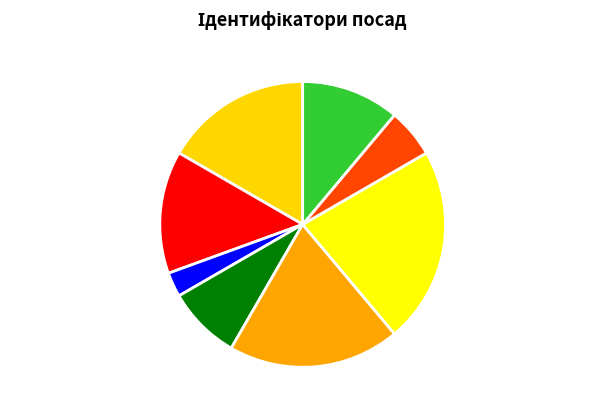

The Генеральний директор slice represents 12% of the pie. True or false?

False